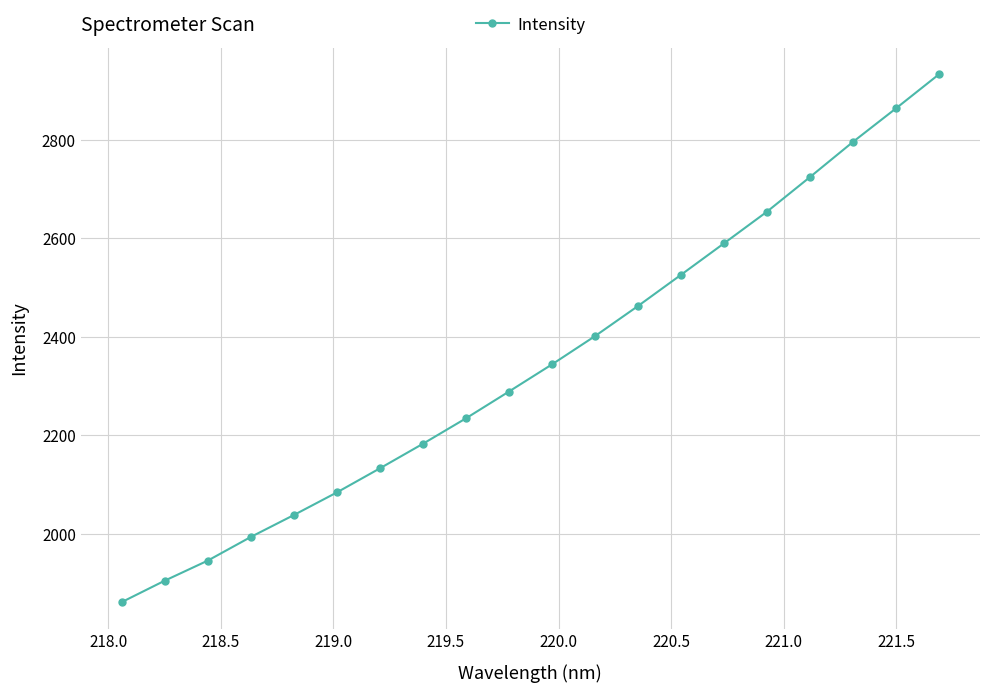

True or false: the data has more than 0 interior local peaks.

False